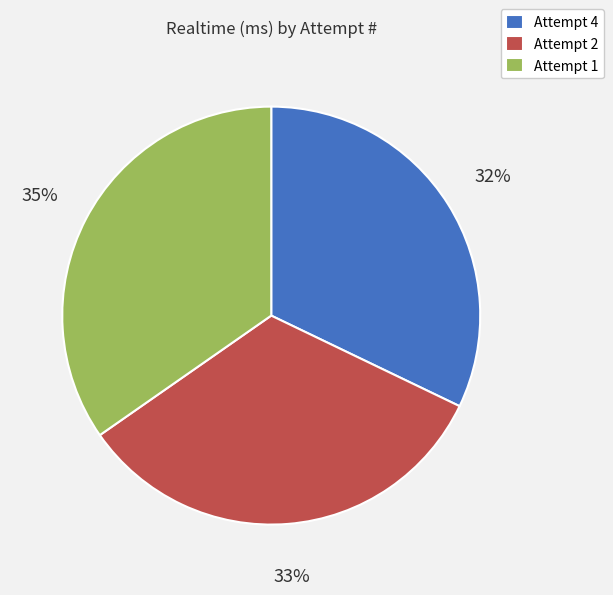

Combined, do Attempt 1 and Attempt 4 account for over 50%?

Yes